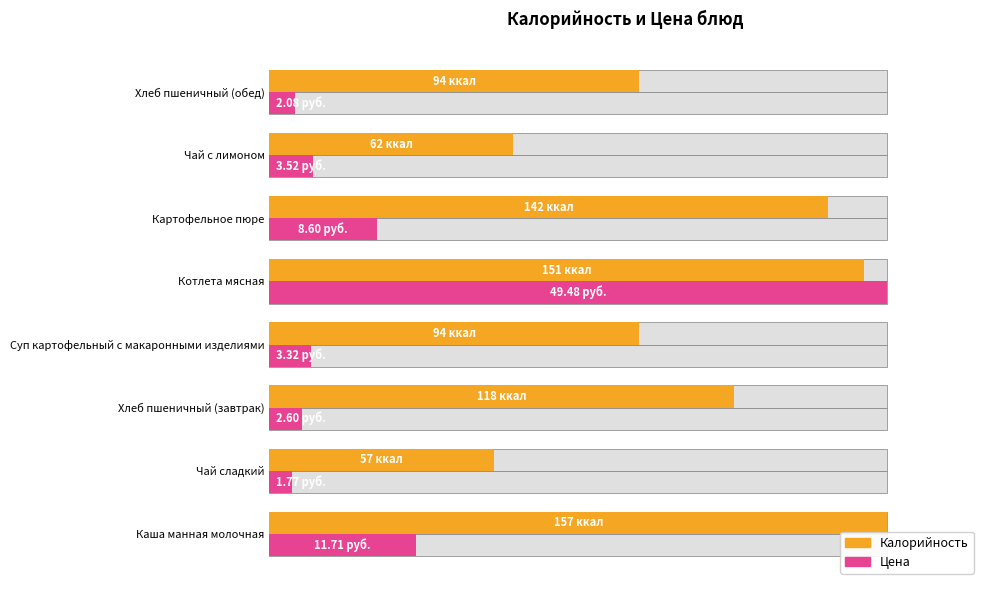

How many groups of bars are there?

8